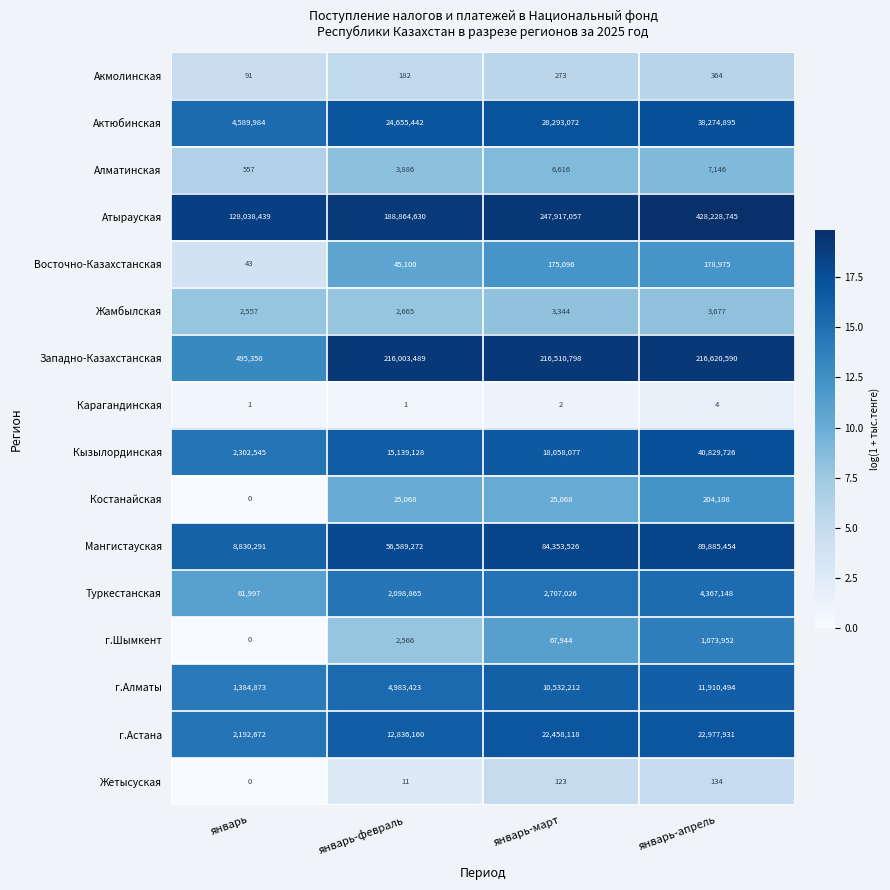

Which series has the widest spread of values?

Атырауская